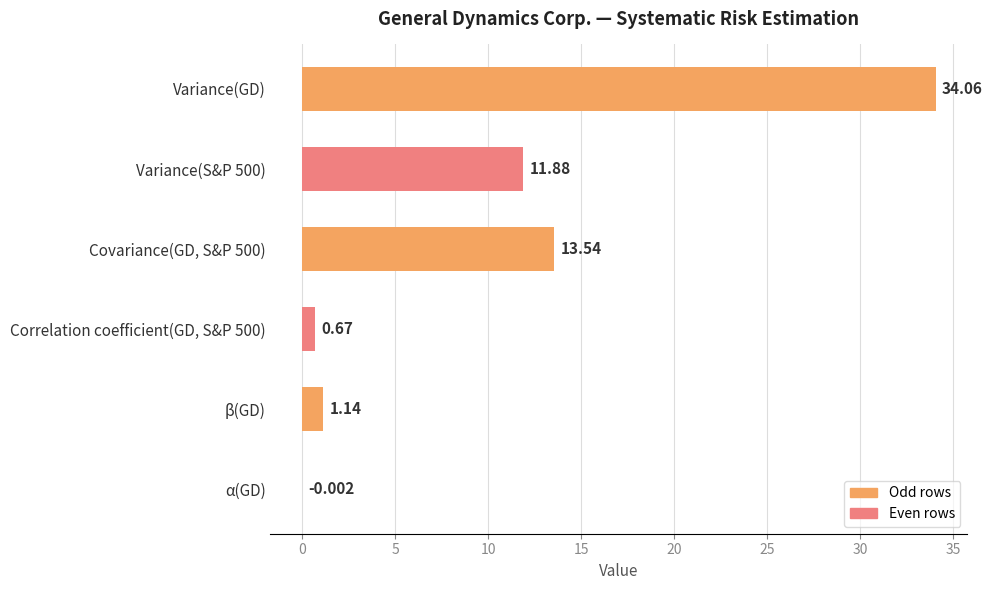

How many values are above zero?

5